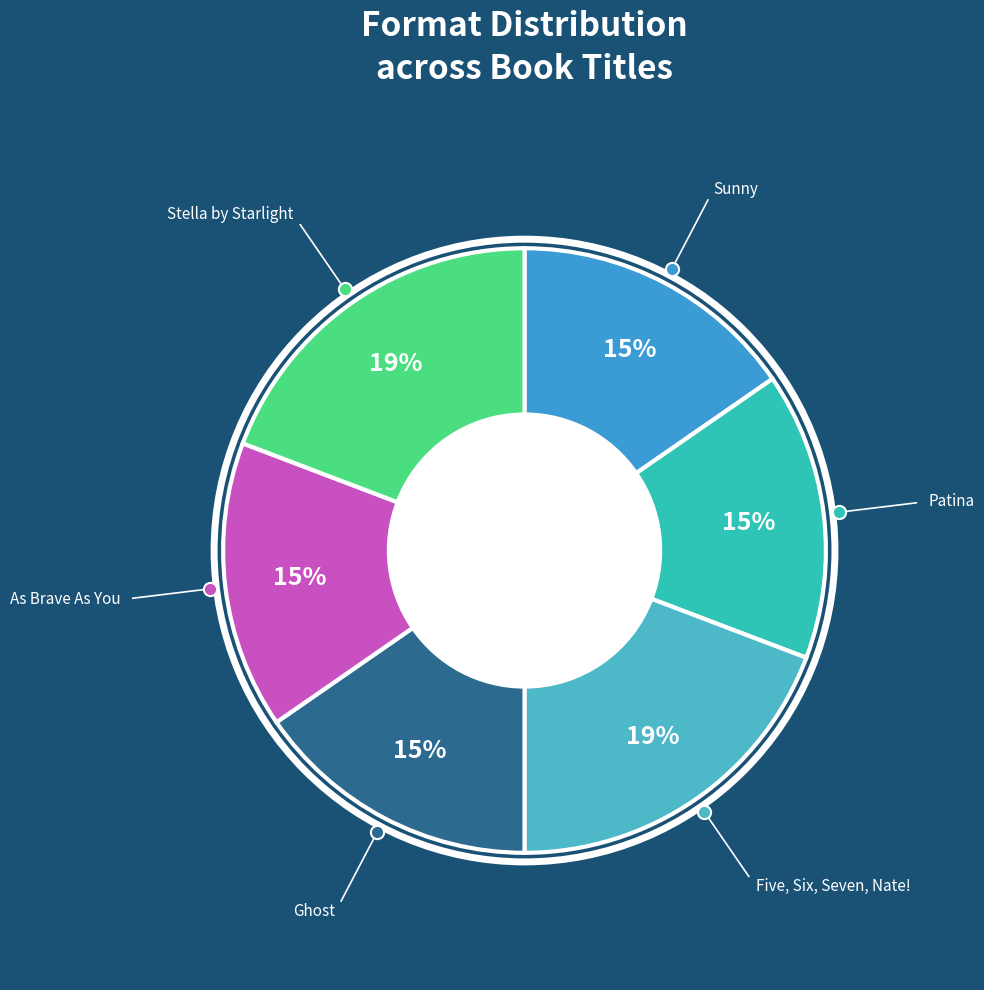

Count the number of slices in the pie.

6